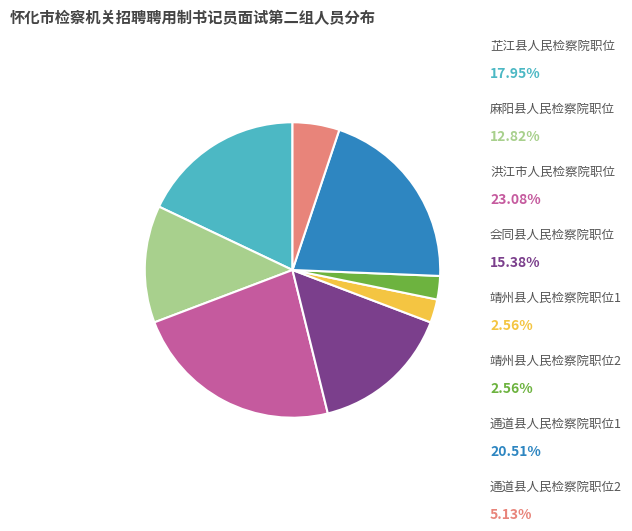

Is there a majority slice in this chart?

No